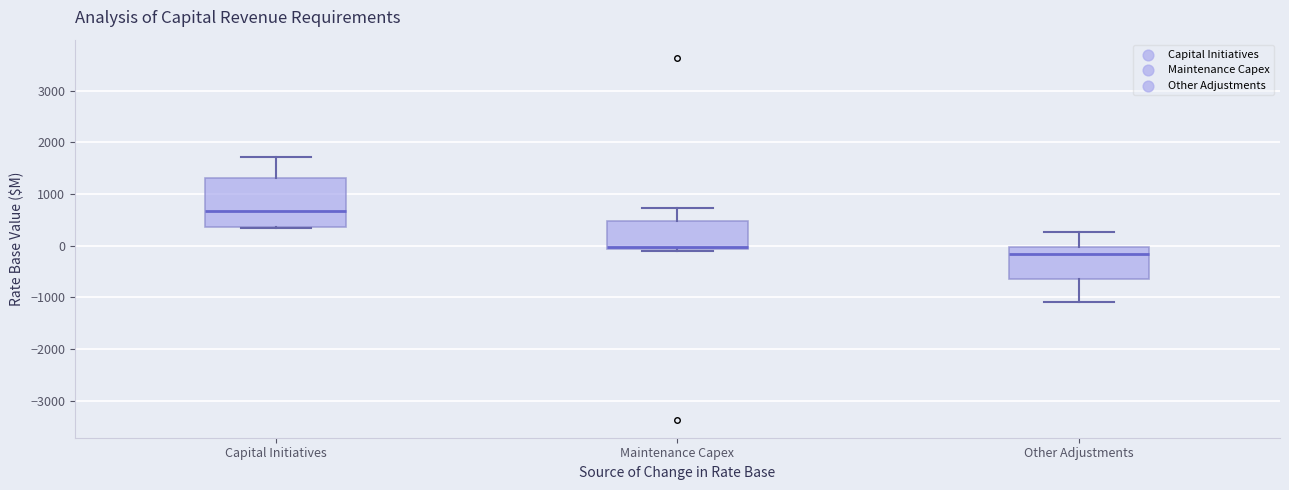

Where does the median line of the box for Maintenance Capex sit on the y-axis? The values are not printed on the chart, so give them approximately, as read against the axis.

0